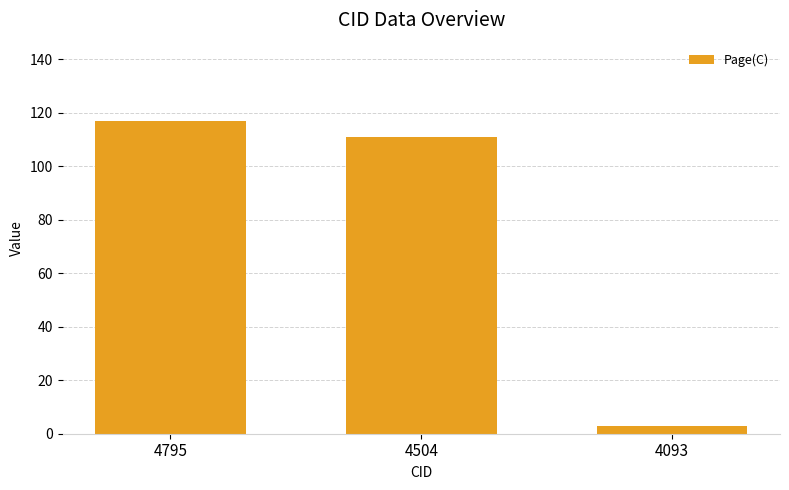

List the labels in order of value, smallest first.

4093, 4504, 4795